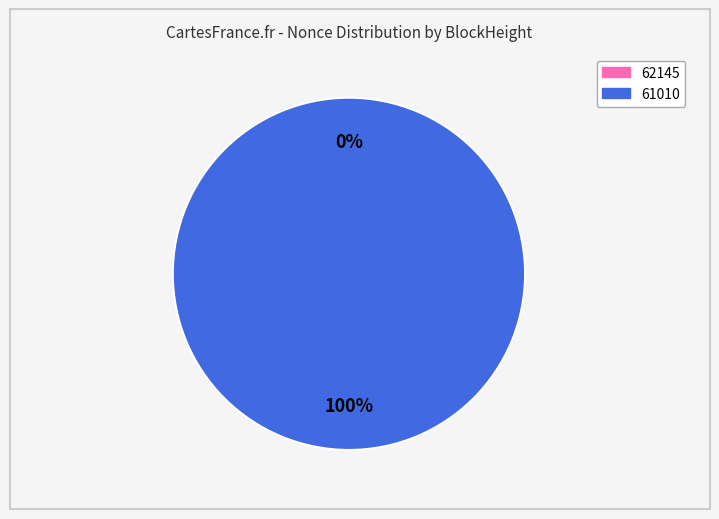

What is the largest slice in the pie chart?

61010